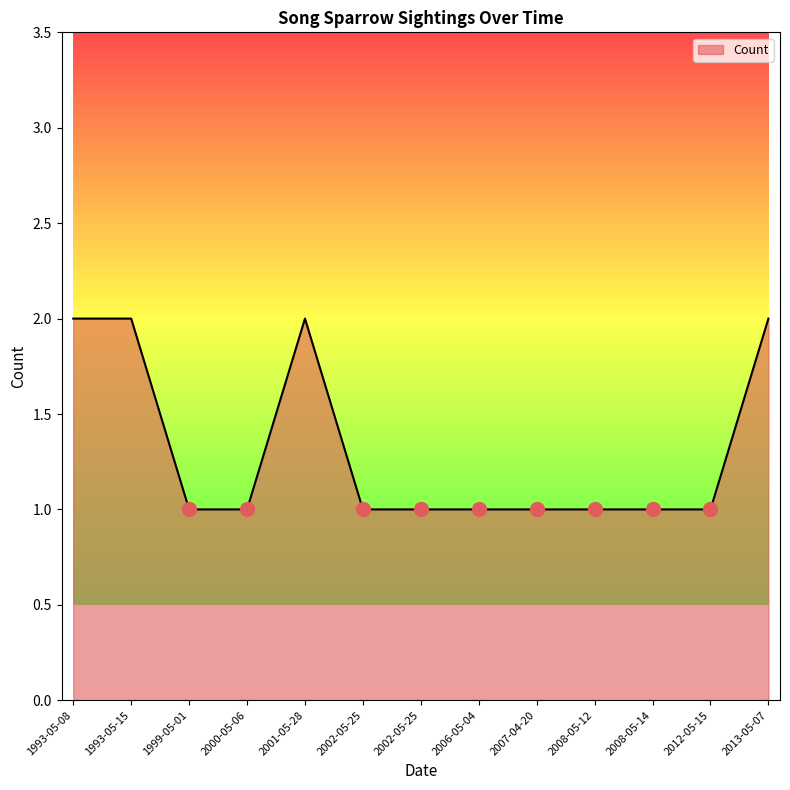

Between 2006-05-04 and 1999-05-01, which is larger?

2006-05-04